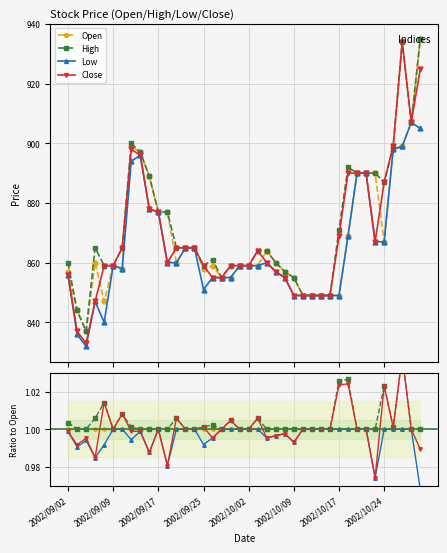

Between 23 and 28, which is larger?

23